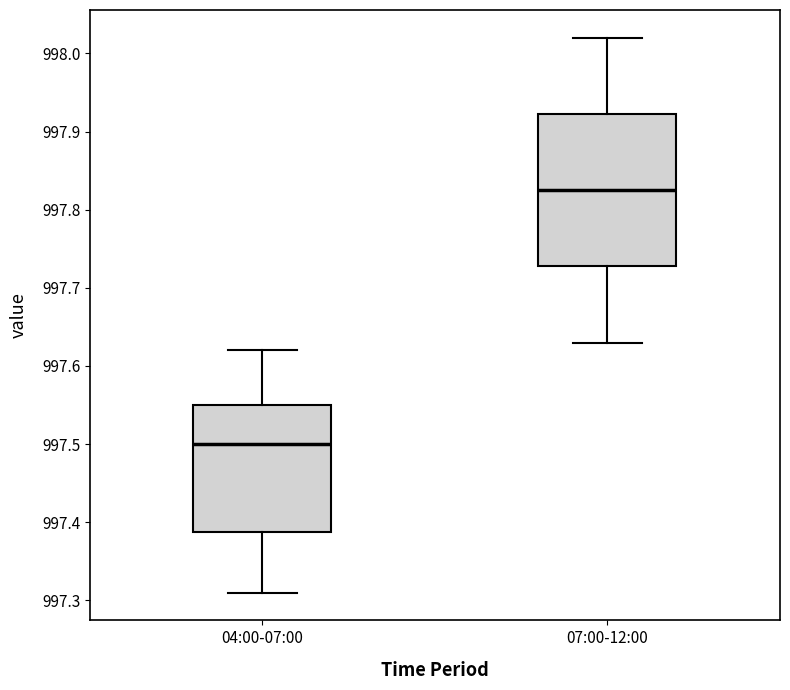

Reading left to right, read every box against the y-axis: the position of its median line, the range the box covers, and the ends of its whiskers. The values are not printed on the chart, so give them approximately, as read against the axis.

04:00-07:00: median 997.50, box 997.39 to 997.55, whiskers 997.31 to 997.62
07:00-12:00: median 997.83, box 997.73 to 997.92, whiskers 997.63 to 998.02